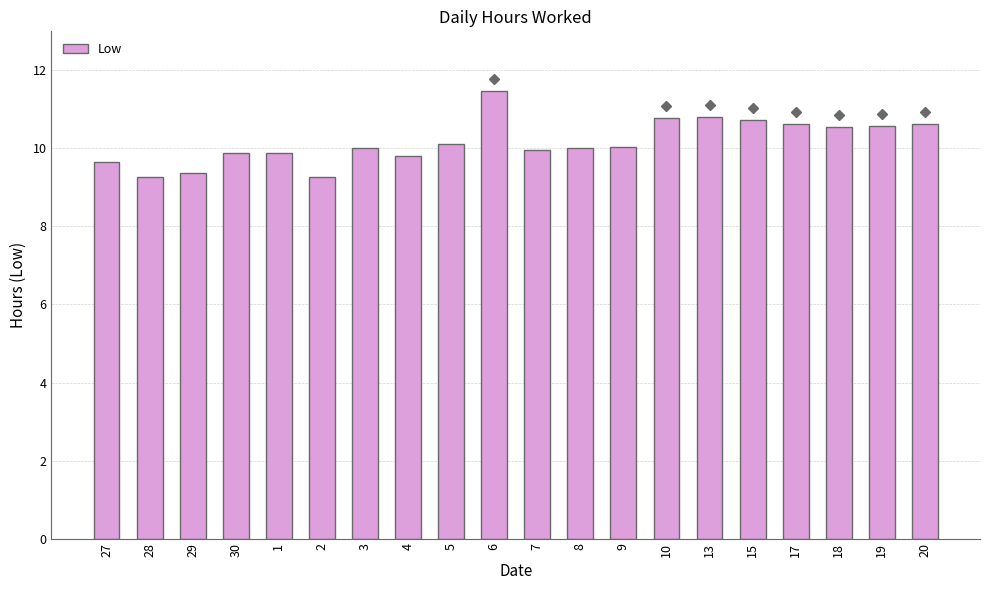

Between 20 and 28, which is larger?

20